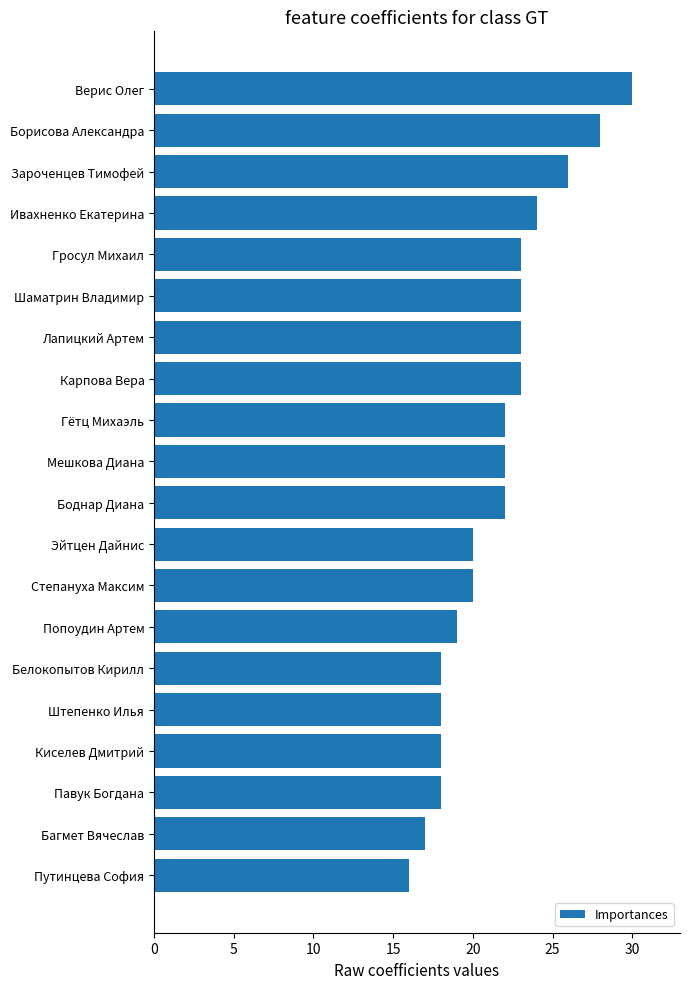

The chart shows a value of 30 at Верис Олег. True or false?

True